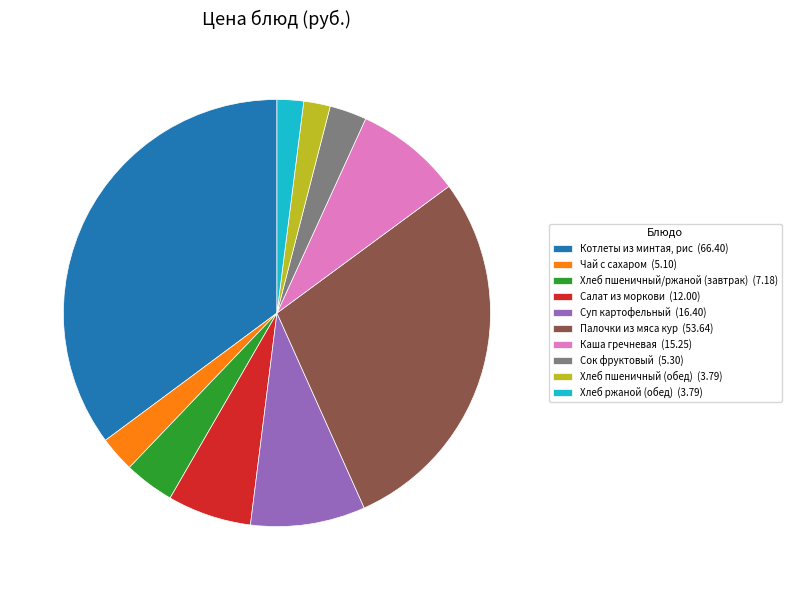

Does any single category account for the majority?

No